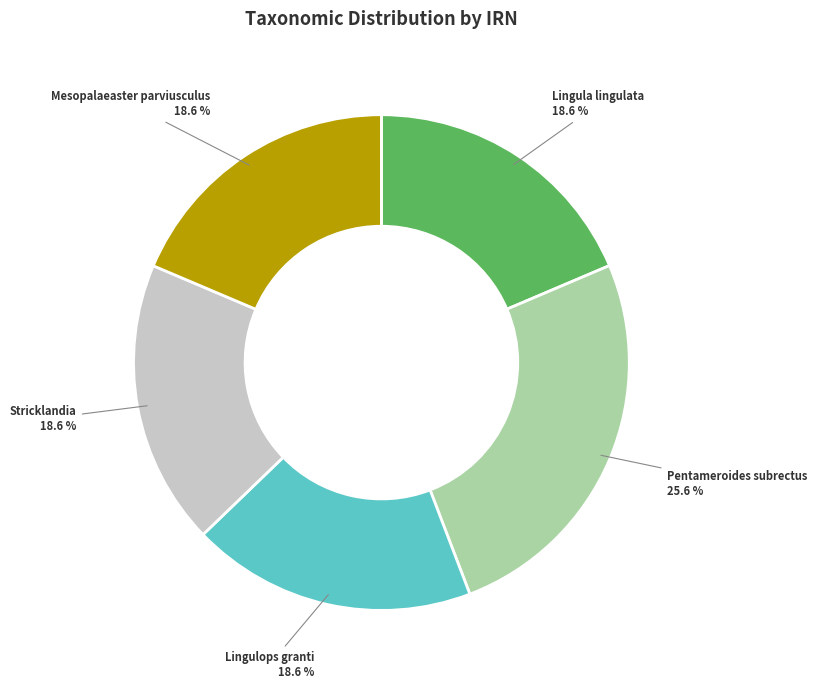

Which slice is the largest?

Pentameroides subrectus